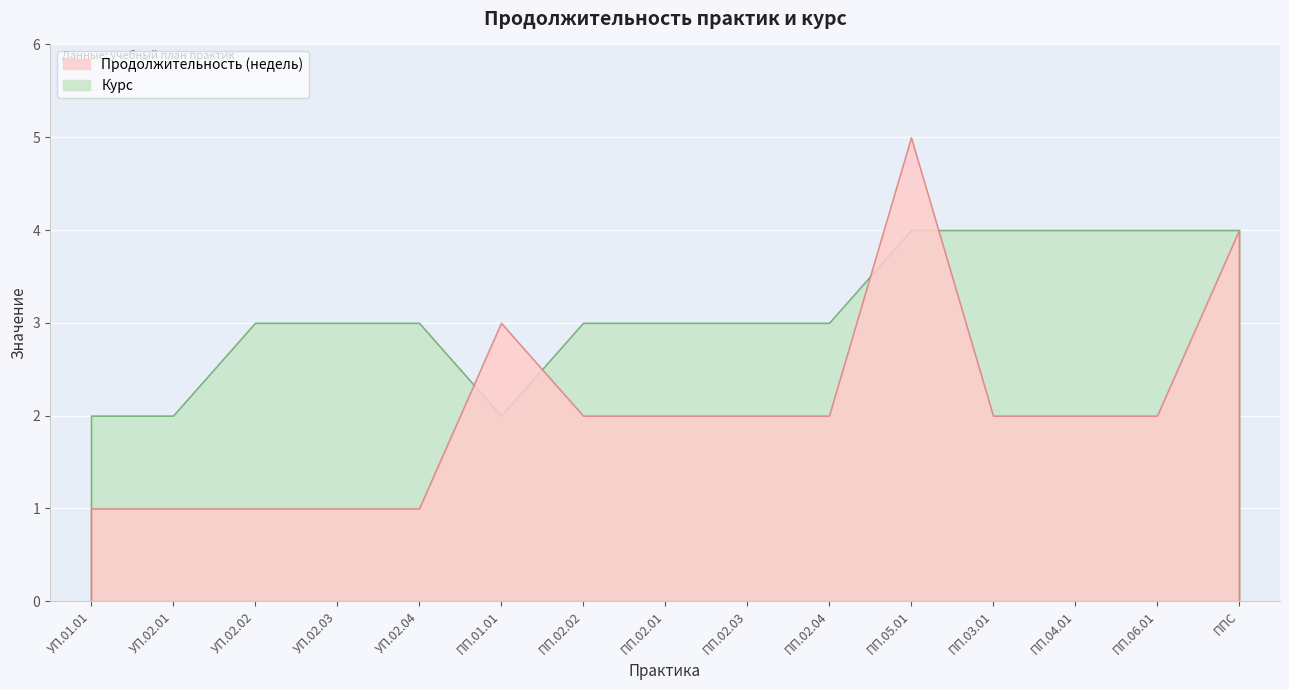

Count the Продолжительность (недель) values in the range 1 to 2.

12